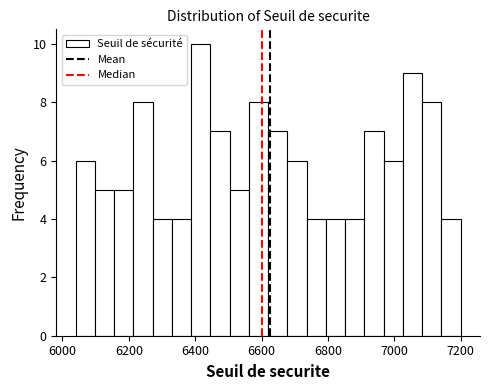

Around what value on the x-axis is the tallest bar? Give the approximate position of its centre, as read against the axis.

6420